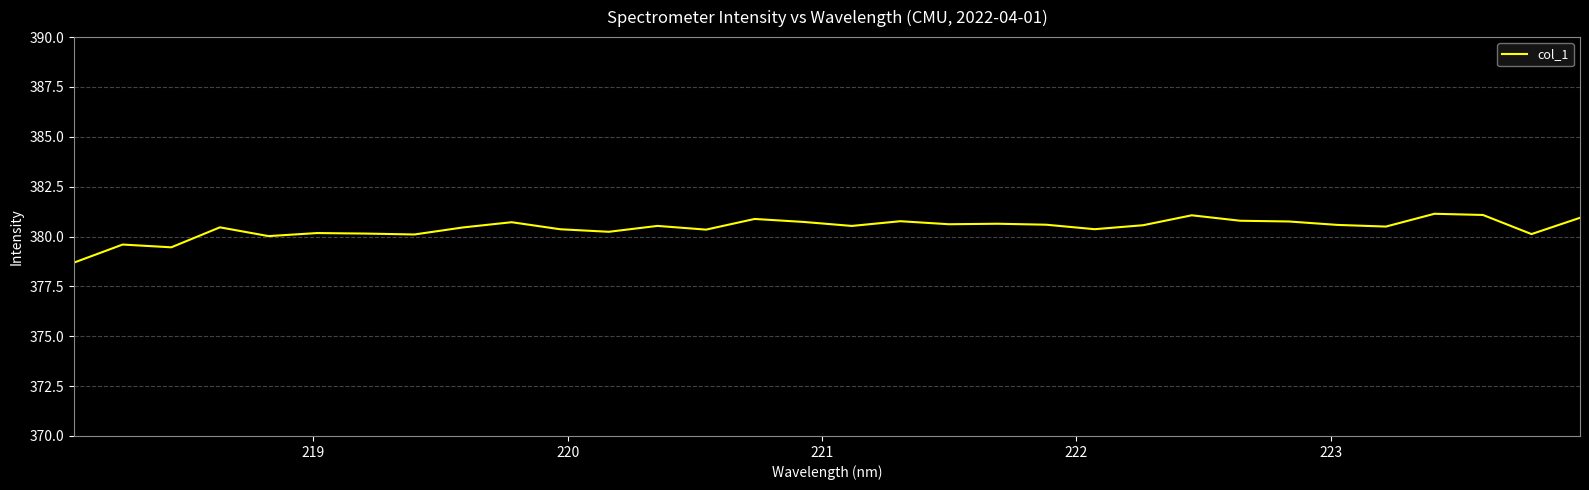

What is the minimum value shown in the chart?

378.7